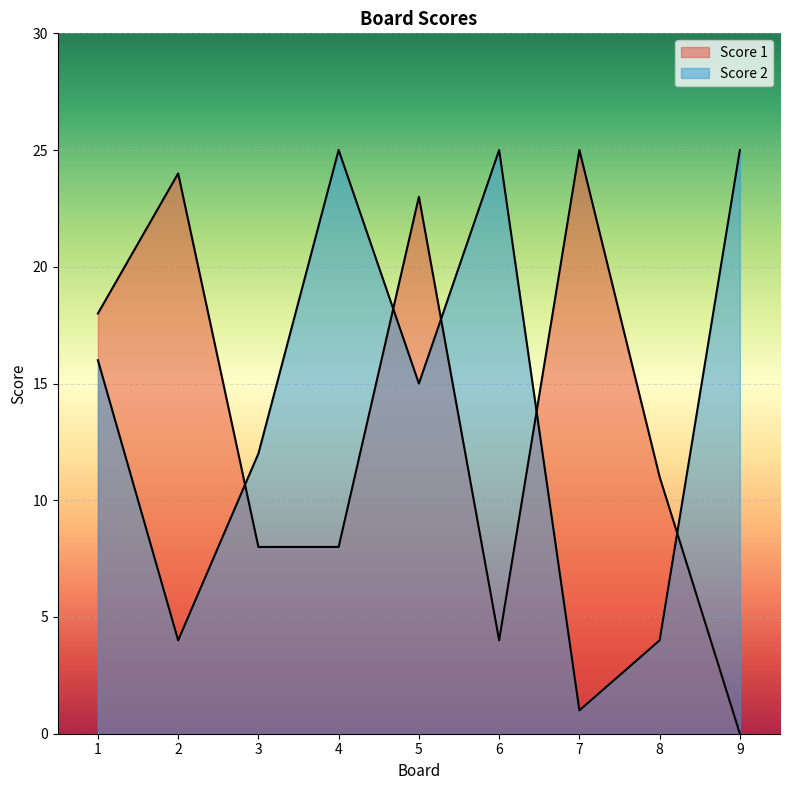

Is it true that Score 1 equals 3 at 8?

False